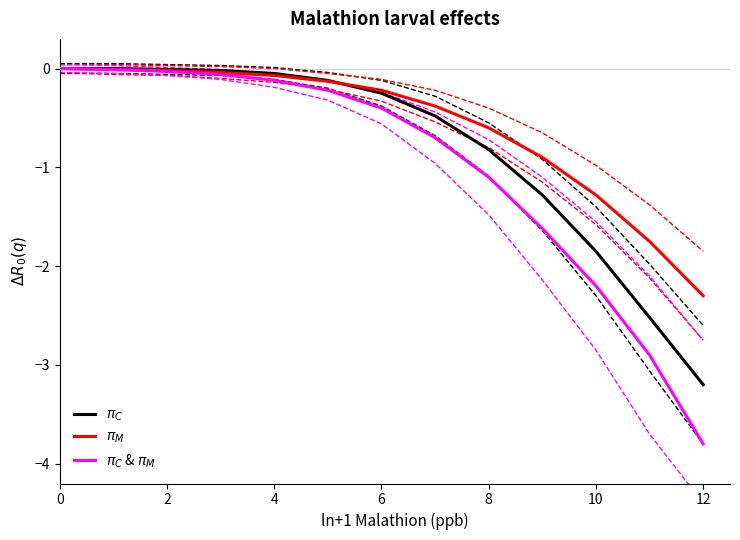

Which category has the lowest value across all series?

12